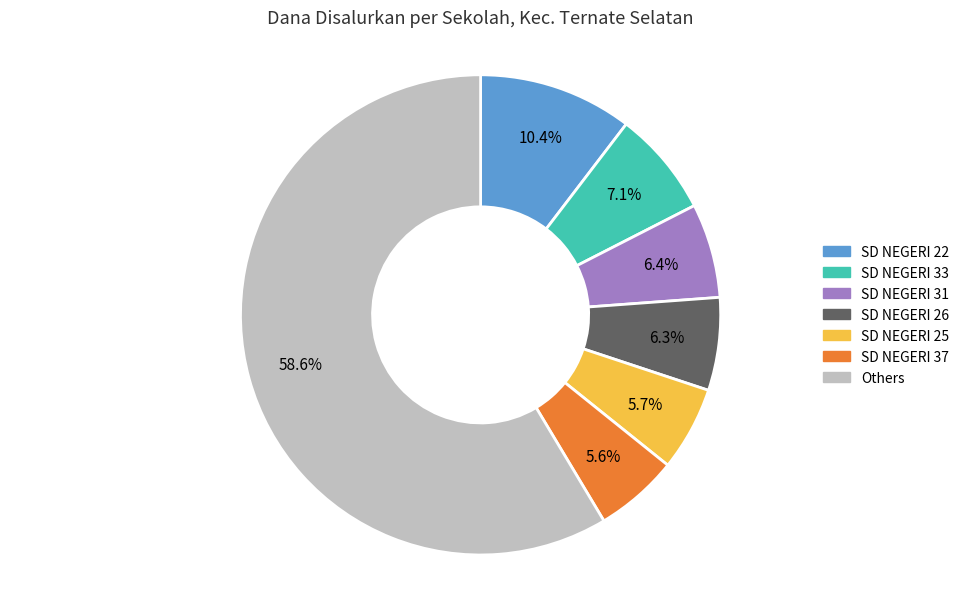

Does any single category account for the majority?

Yes